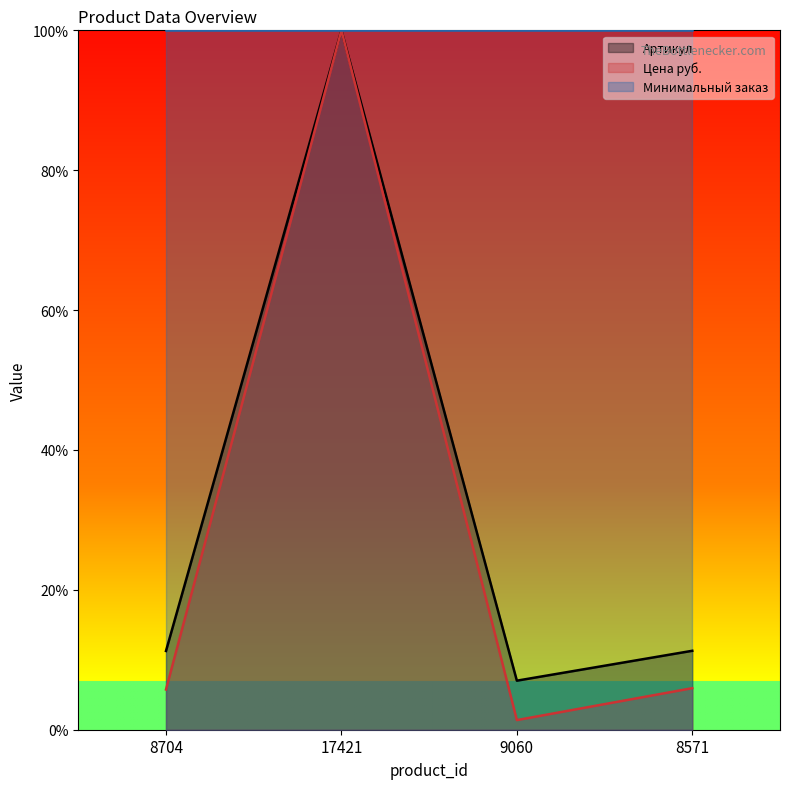

Rank the series at 9060 from lowest to highest value.

Цена руб., Артикул, Минимальный заказ